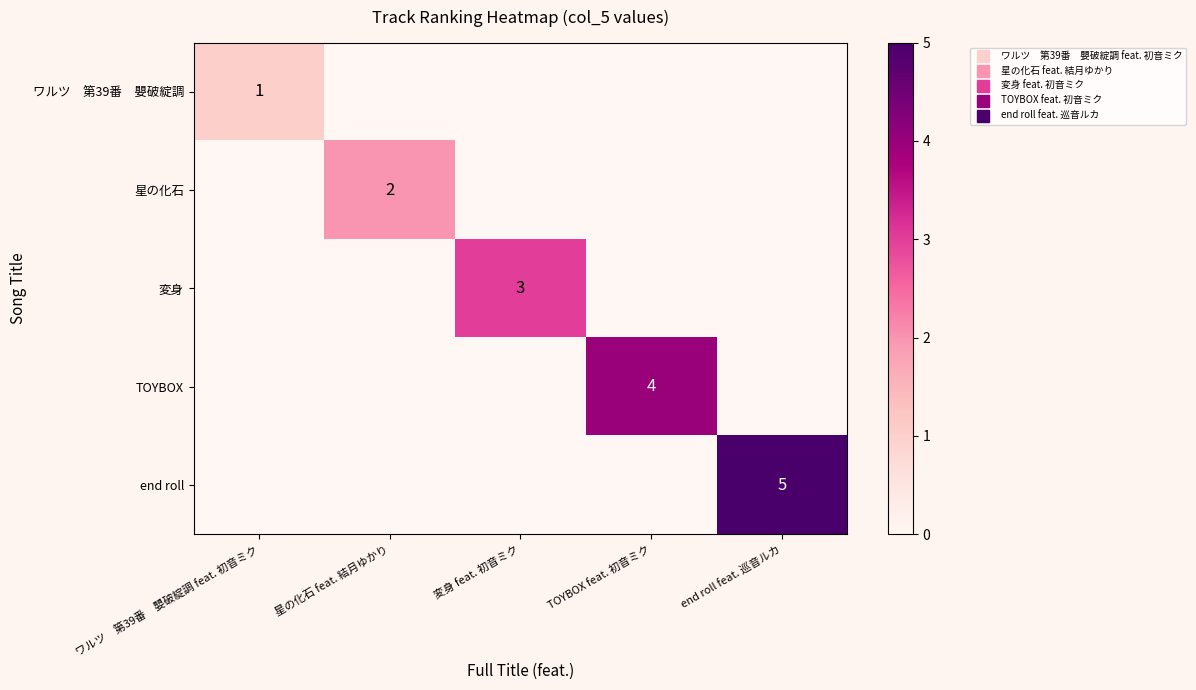

Where is 星の化石 nearest to the value 1?

ワルツ 第39番 嬰破綻調 feat. 初音ミク